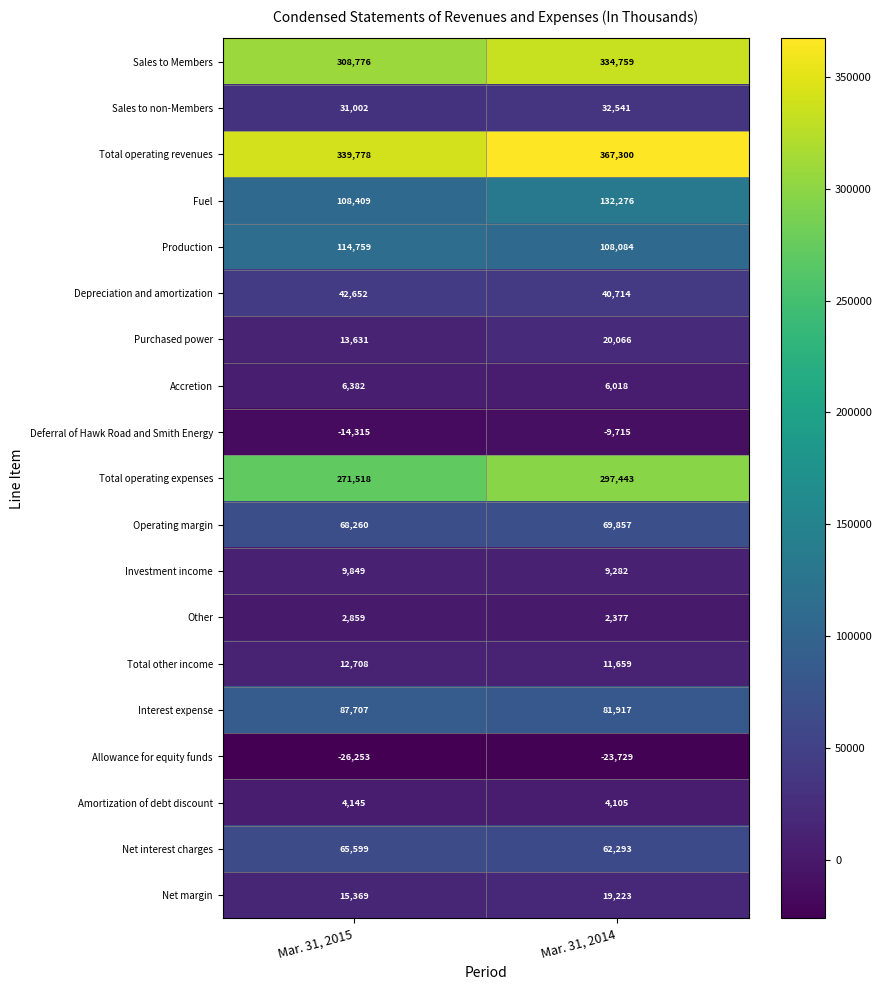

How many categories are shown in the chart?

2